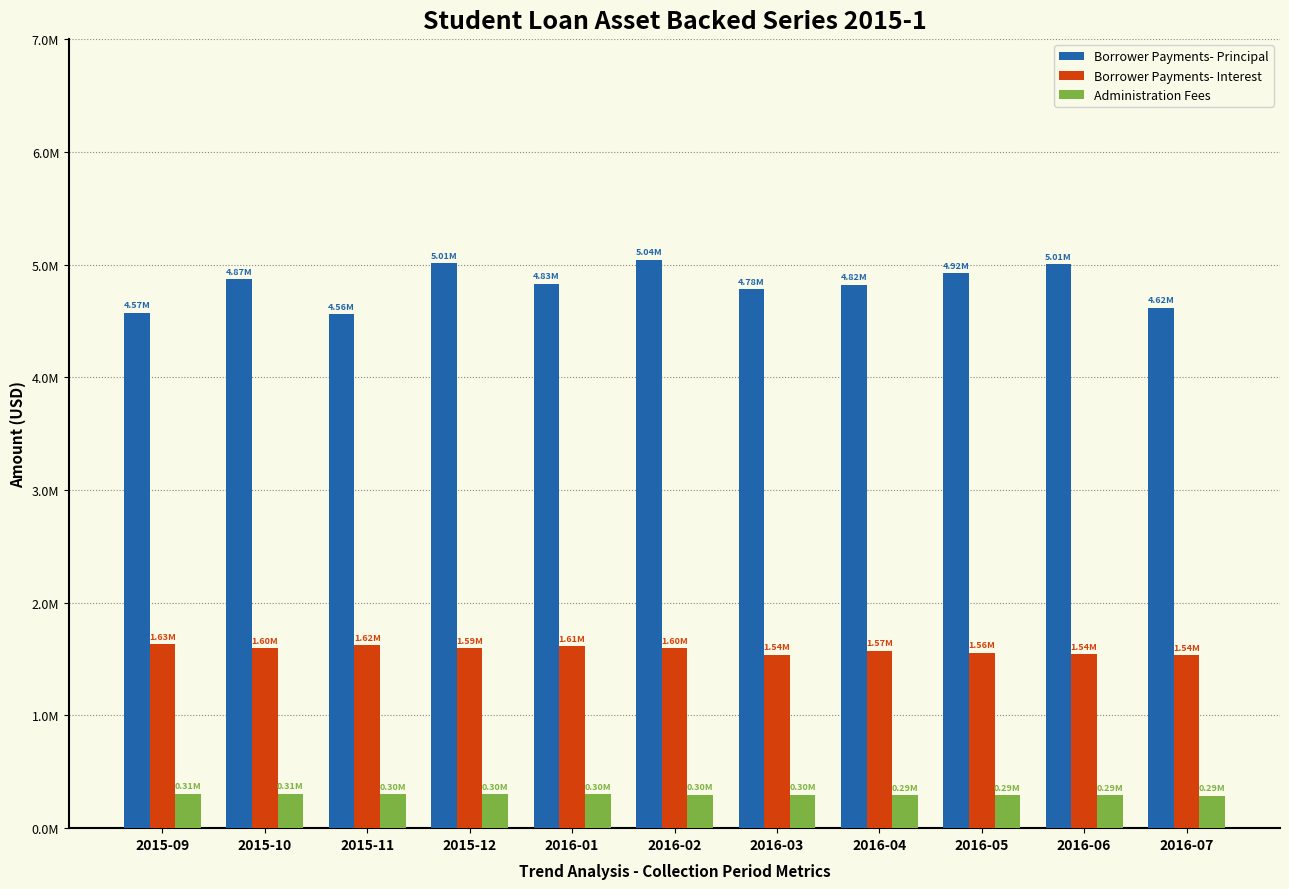

Which series has the largest total across all categories?

Borrower Payments- Principal